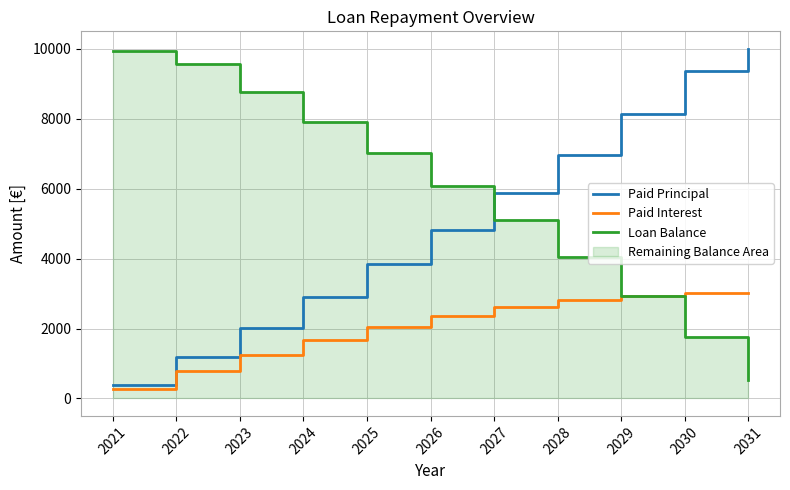

What is the lowest value of the Paid Interest series?

270.7